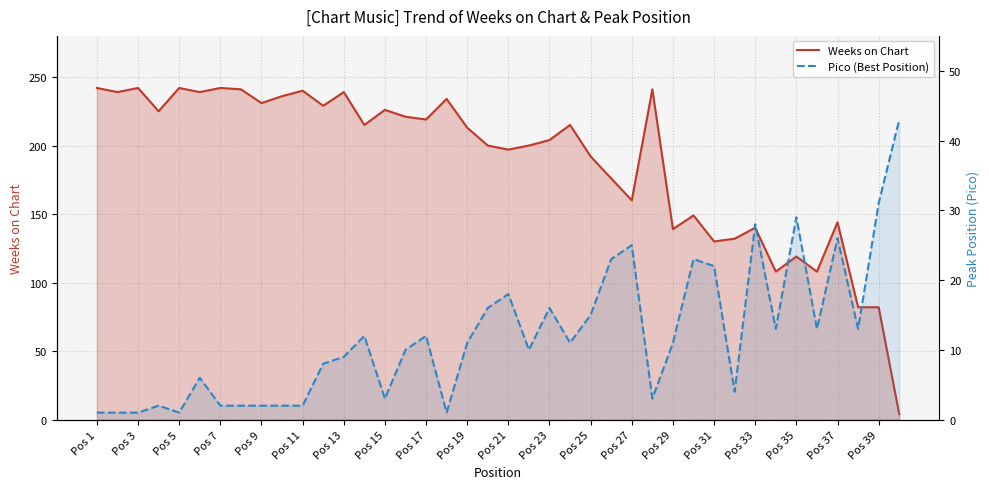

How many lines are shown in the chart?

2